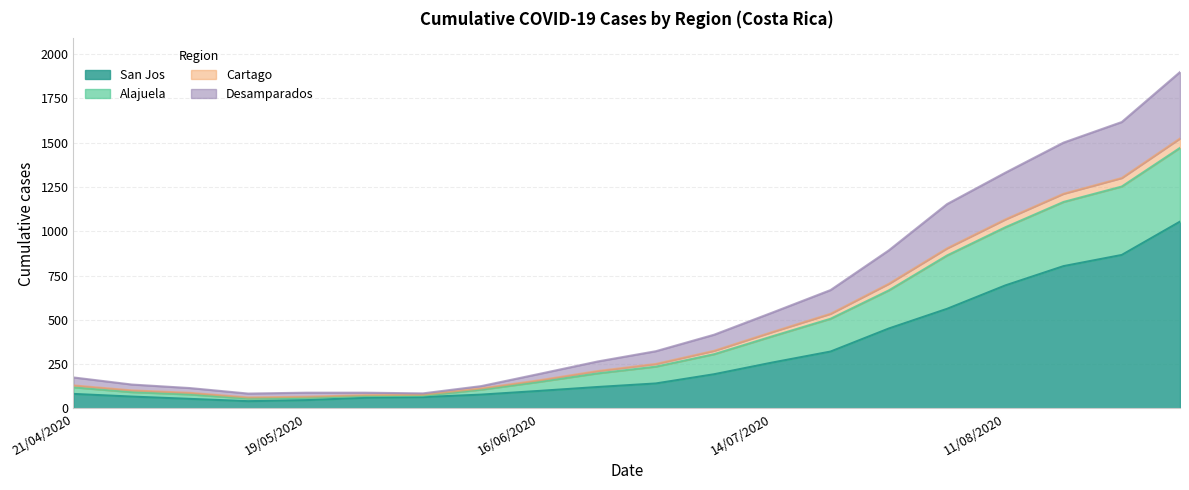

What is the label of the 3rd point from the left?

05/05/2020